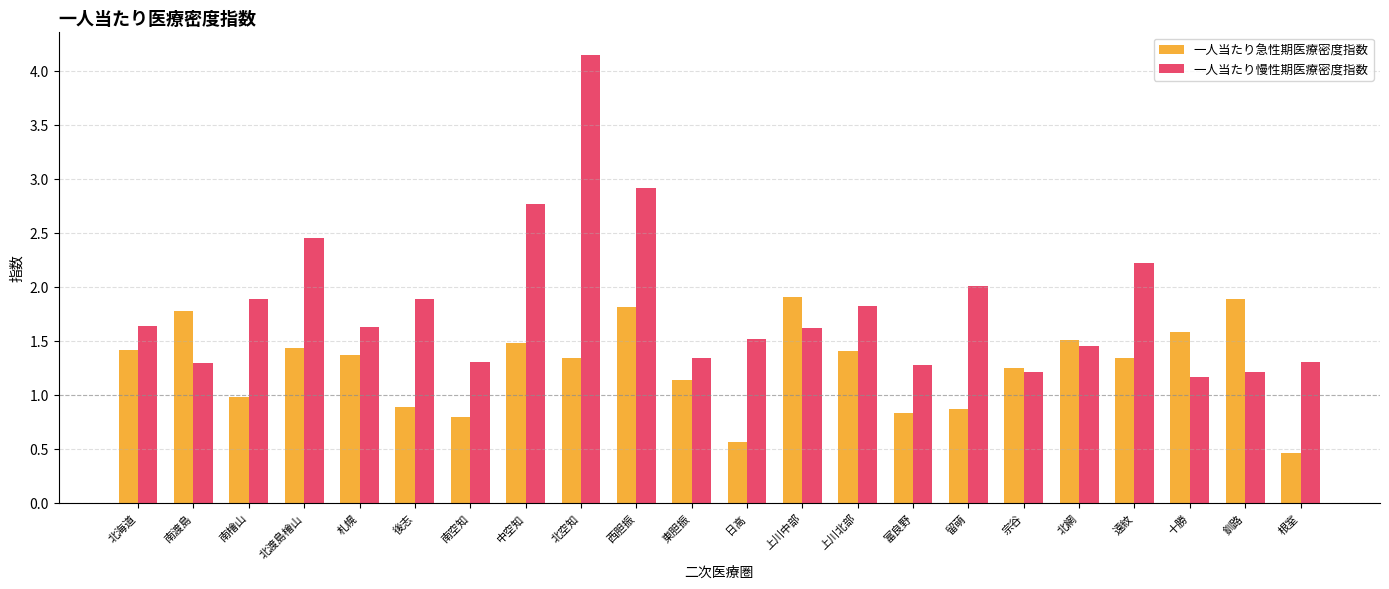

List the series in order of their overall mean, lowest first.

一人当たり急性期医療密度指数, 一人当たり慢性期医療密度指数